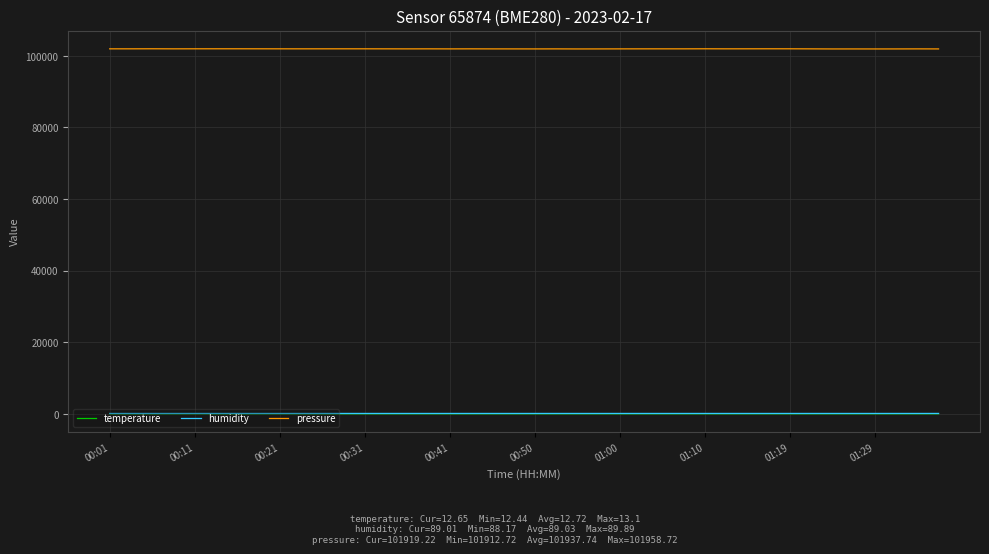

True or false: humidity and temperature cross at least once.

False